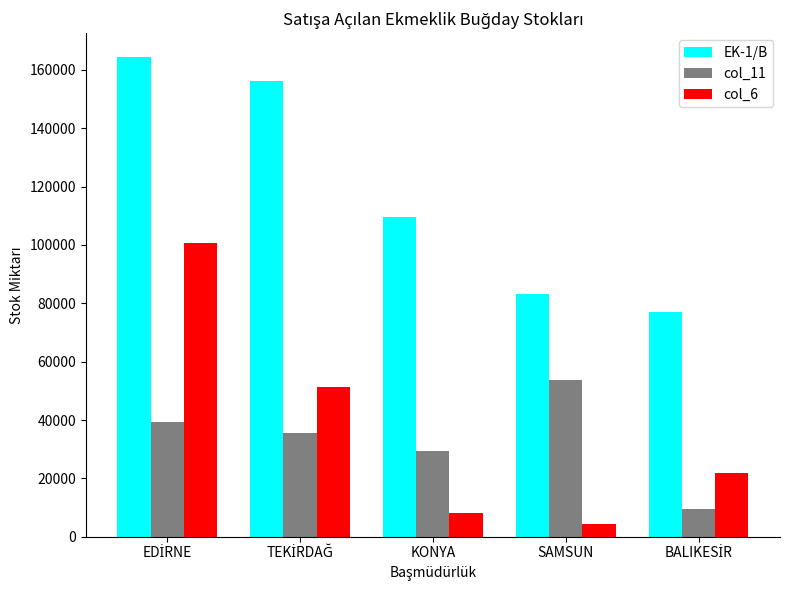

What is the sum of all col_11 values?

167231